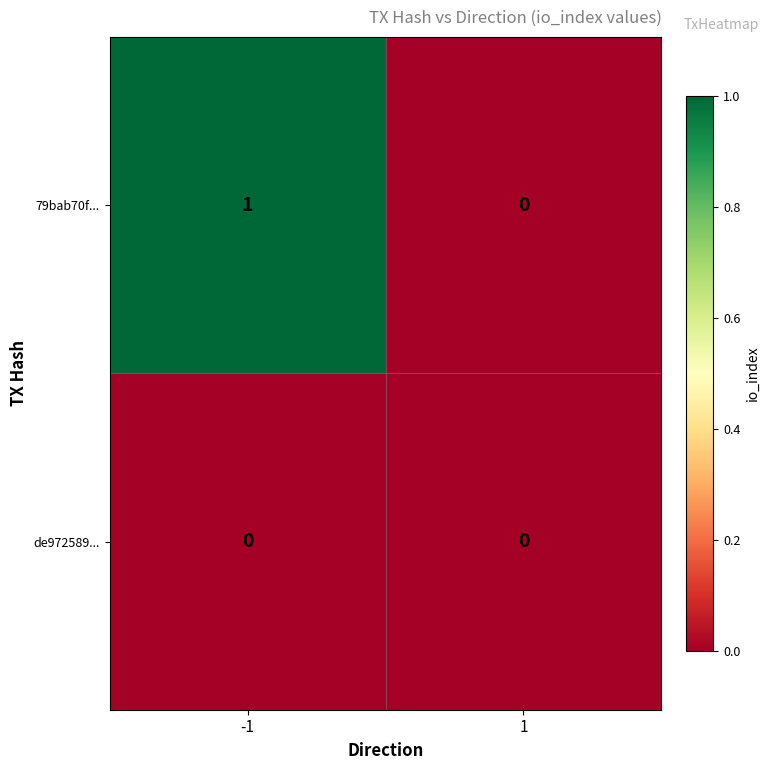

Reading right to left, what are all the values shown in this chart?

79bab70f...: 0	1
de972589...: 0	0